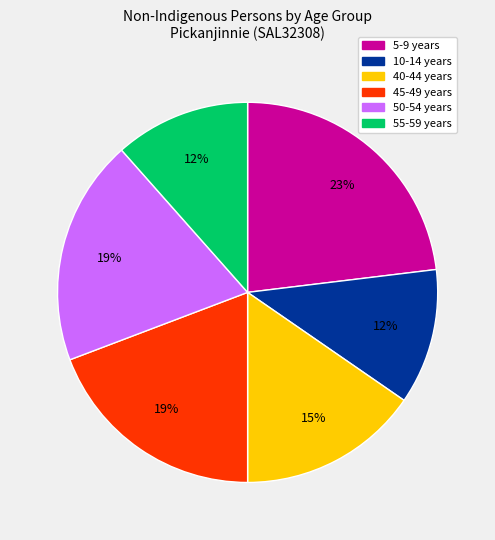

How many segments does this pie chart have?

6